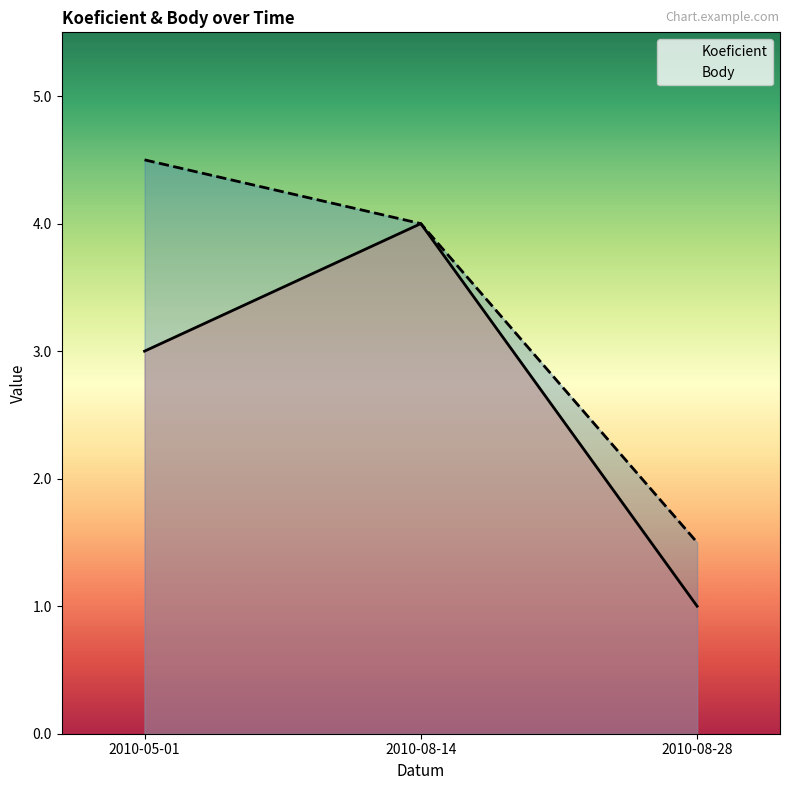

Which series has the widest spread of values?

Koeficient